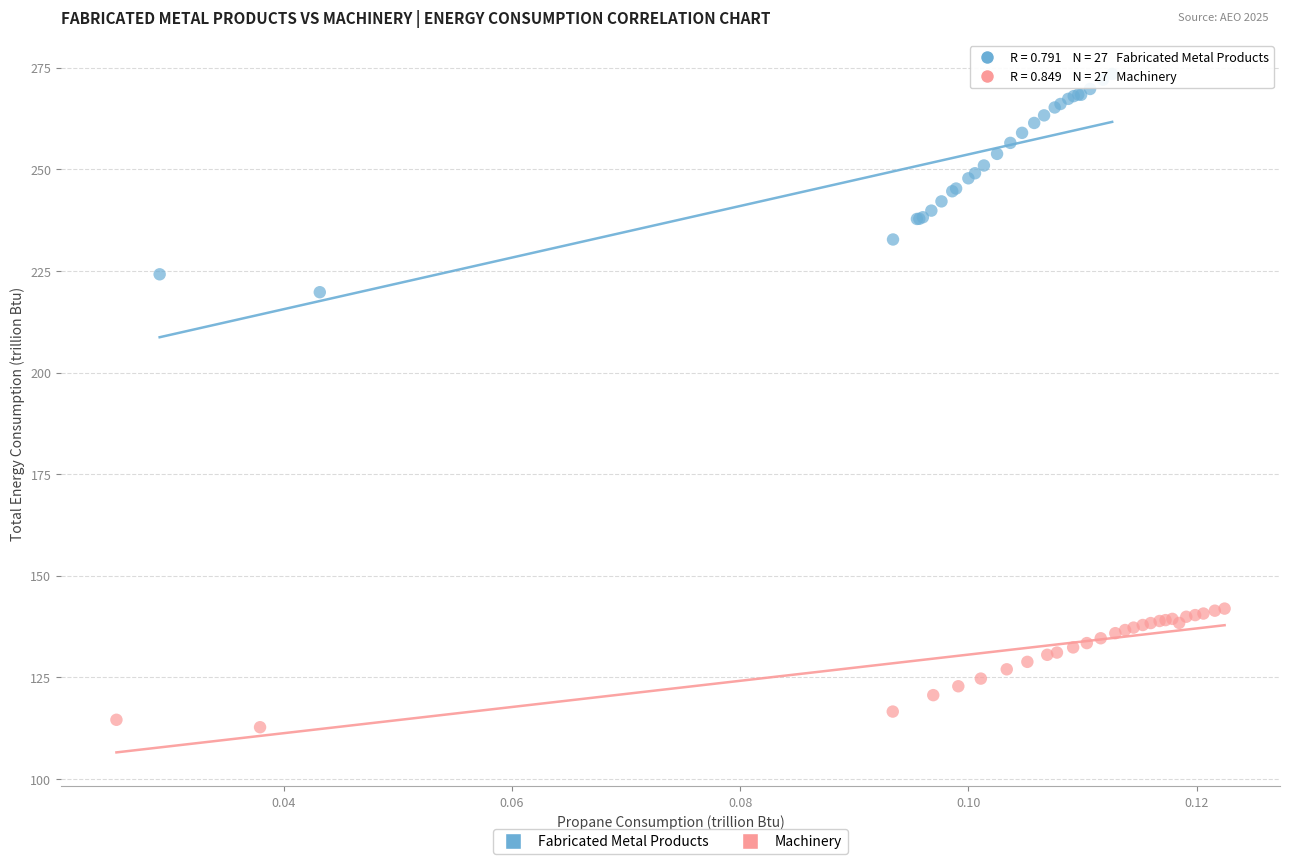

Which series contains the highest Y value?

Fabricated Metal Products